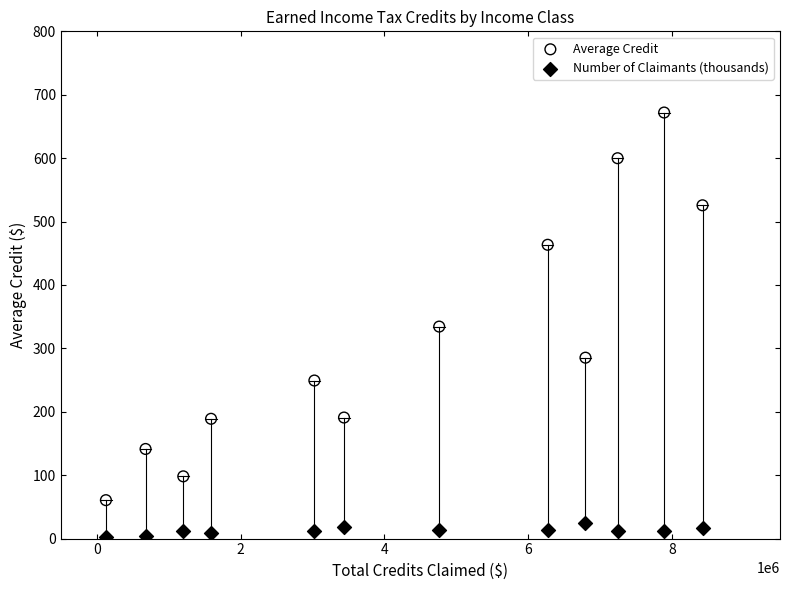

What are all the series names shown in the legend?

Average Credit, Number of Claimants (thousands)